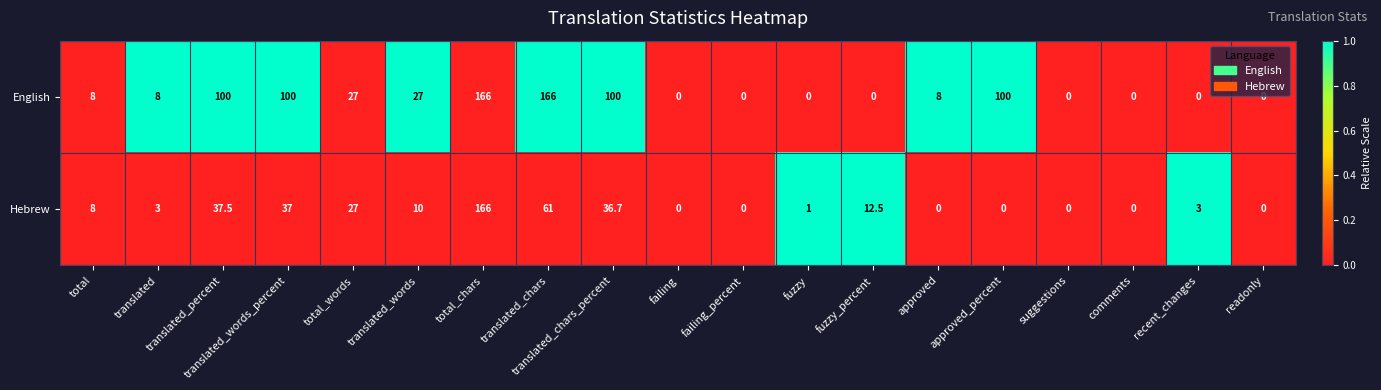

At how many categories does at least one series exceed 74?

6